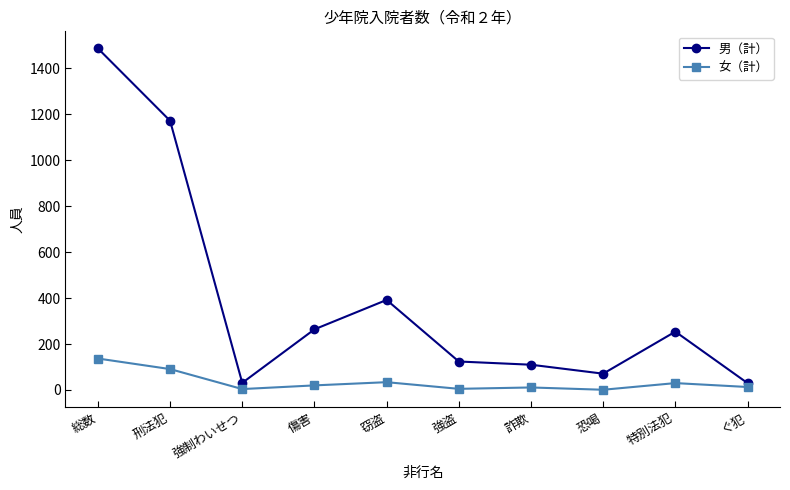

True or false: 女（計） has a value of 4 at 強制わいせつ.

True